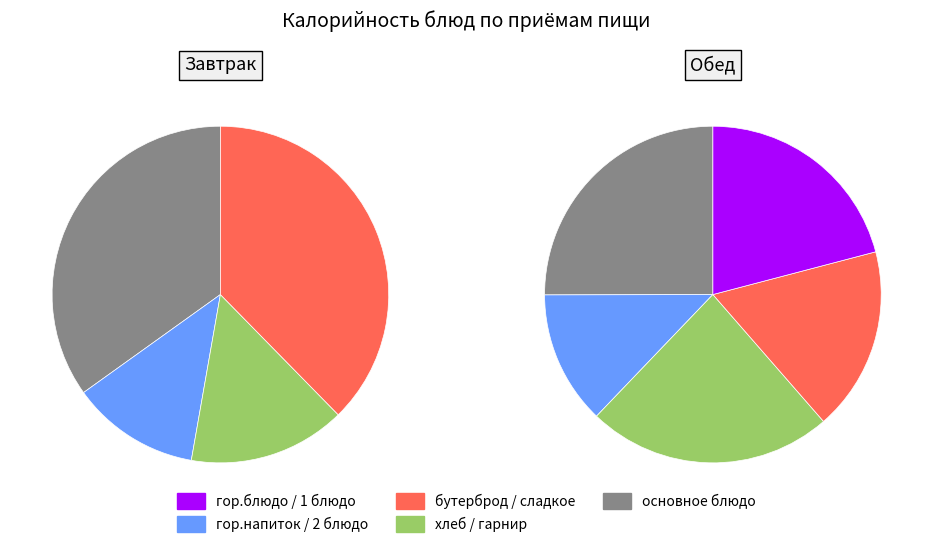

What is the smallest slice in the pie chart?

гор.напиток